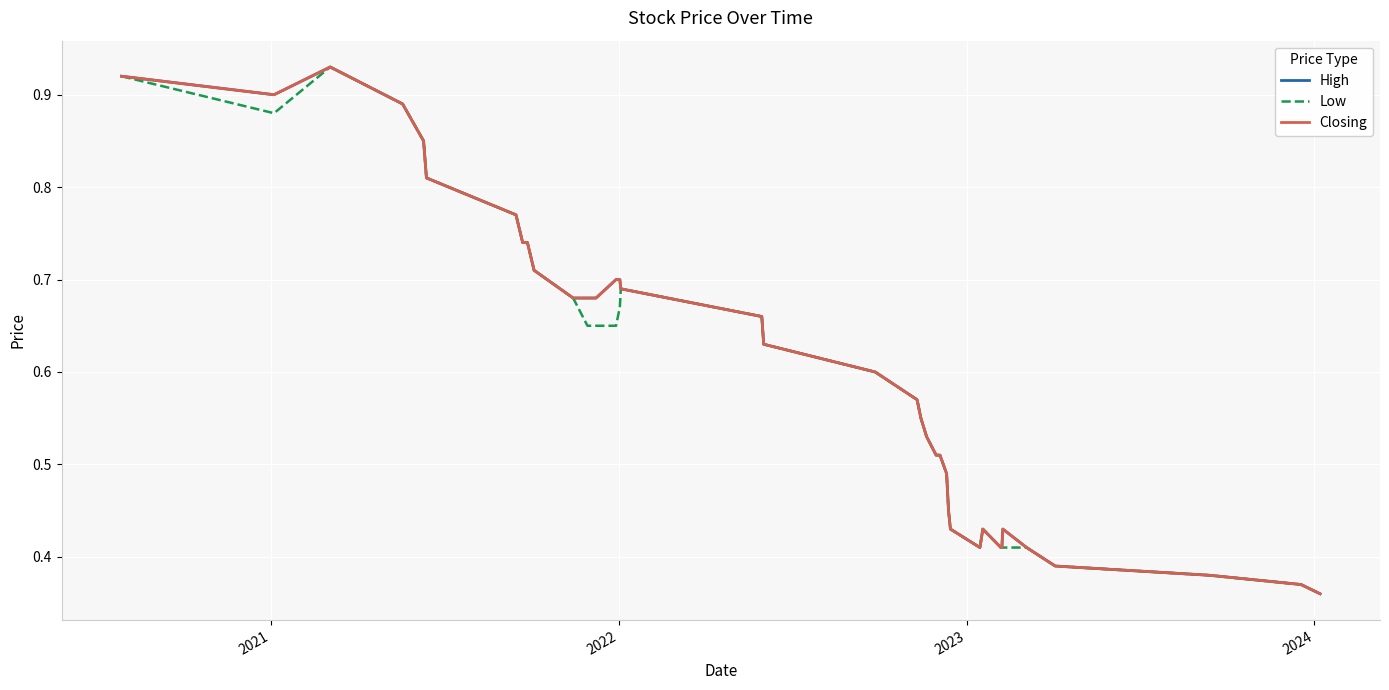

Does the chart display data point markers on the line(s)?

No